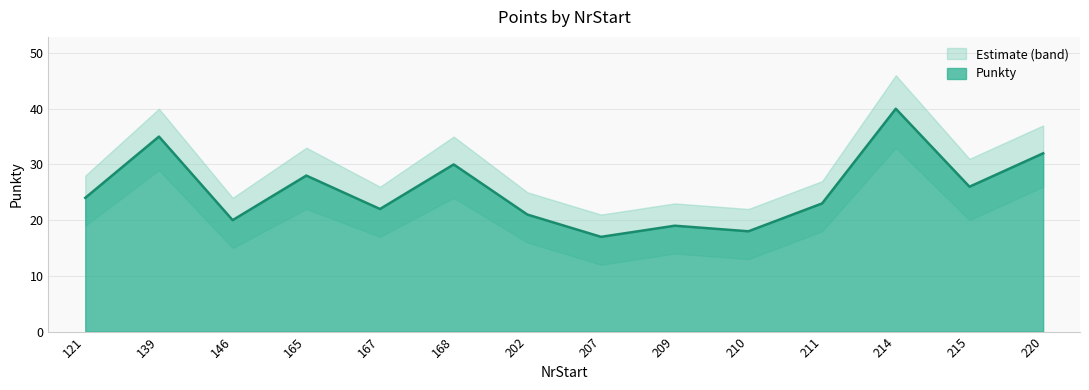

Where does the Punkty_upper series first go above 28?

139